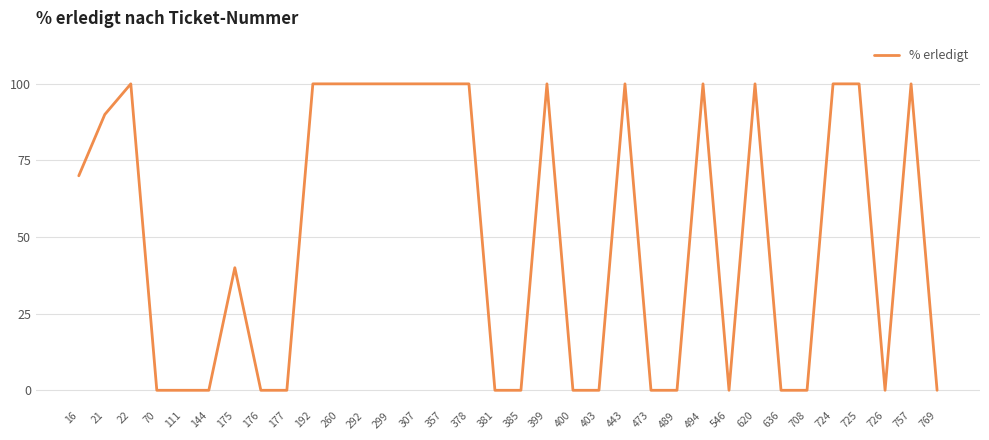

What is the greatest value displayed?

100